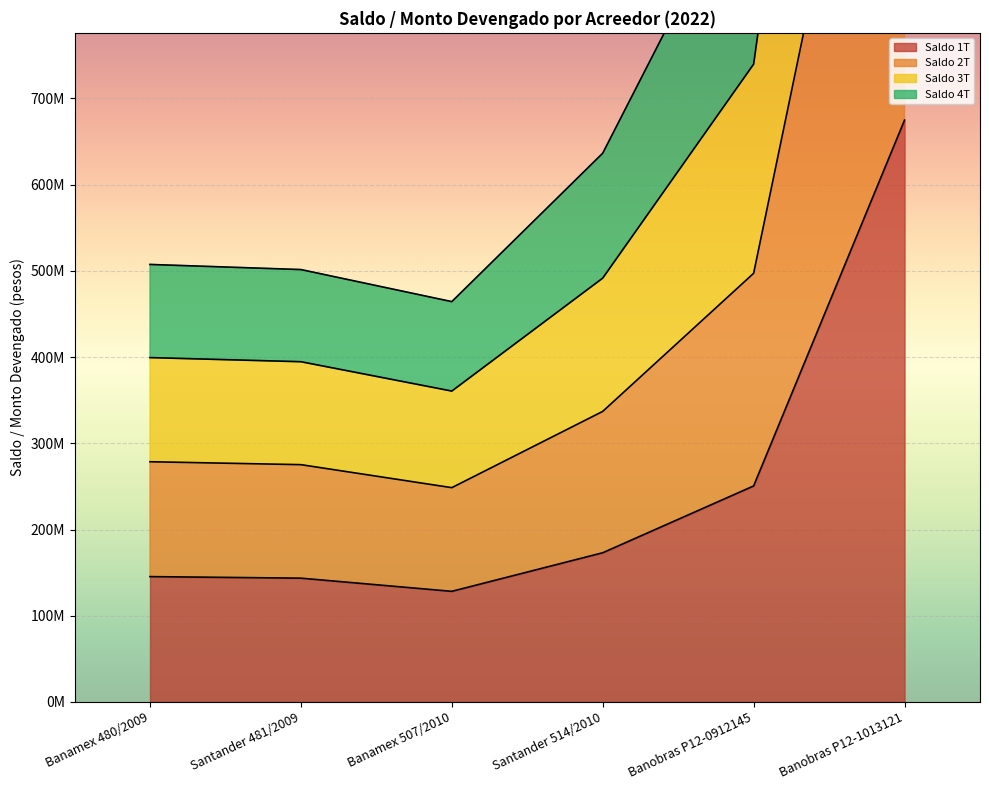

Where is Saldo 4T nearest to the value 794036095?

Banobras P12-0912145